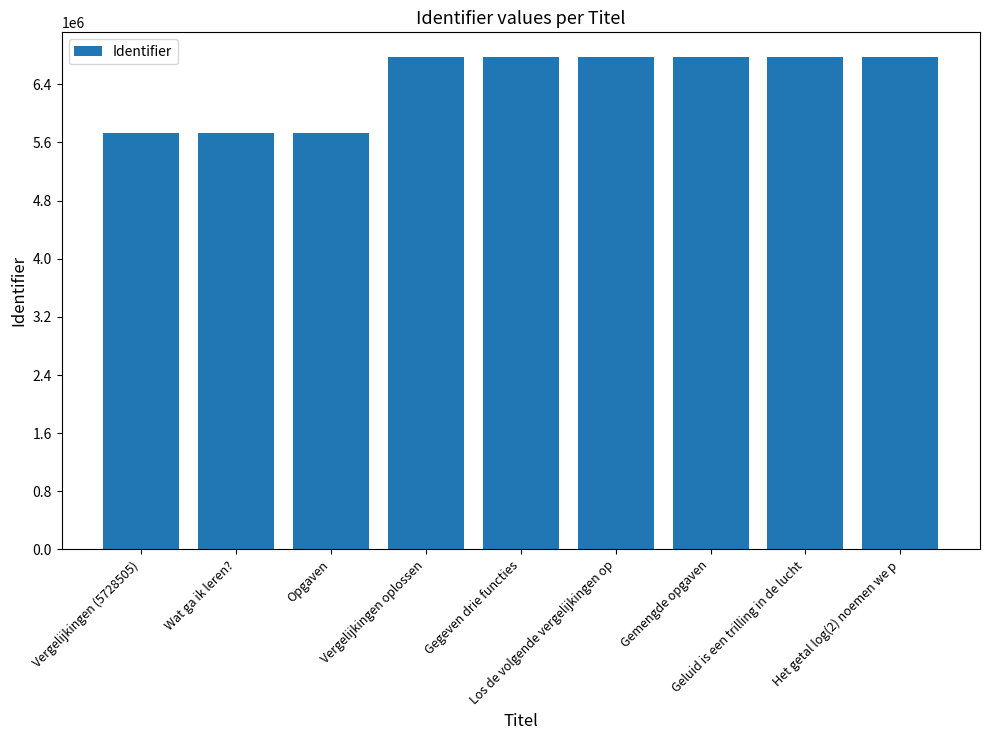

What is the difference between the maximum and second lowest values?

1048146